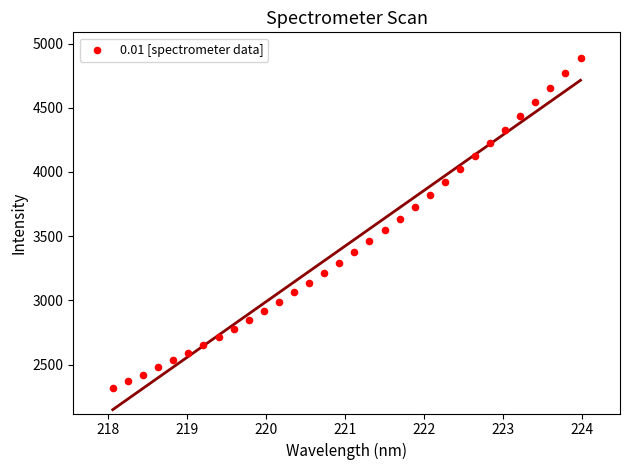

What is the range of Y values (max minus min)?

2568.6